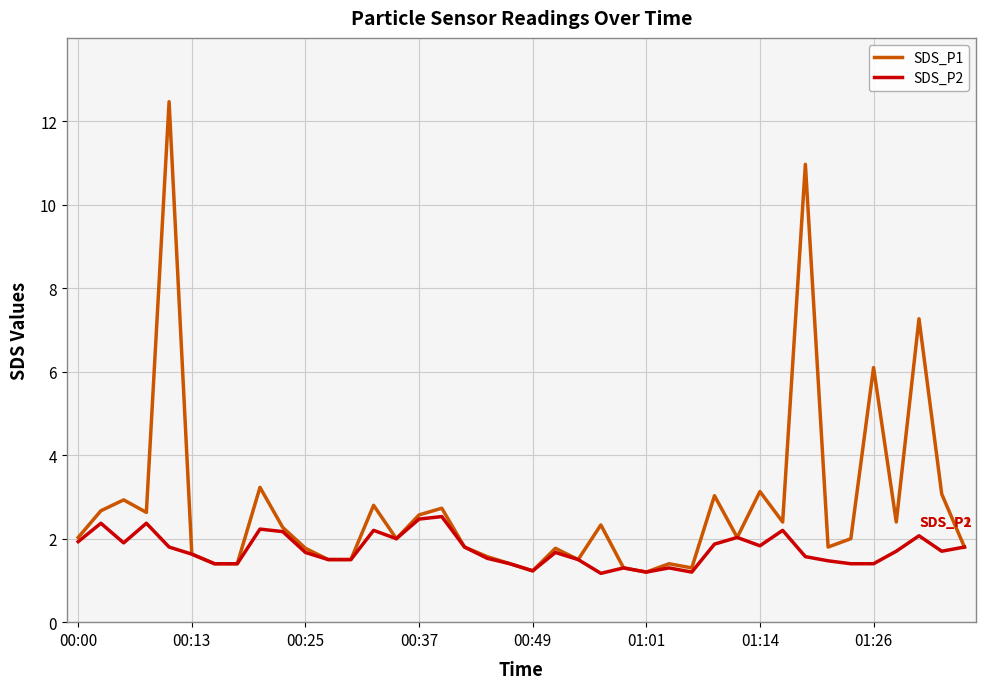

What is the maximum value shown in the chart?

12.5